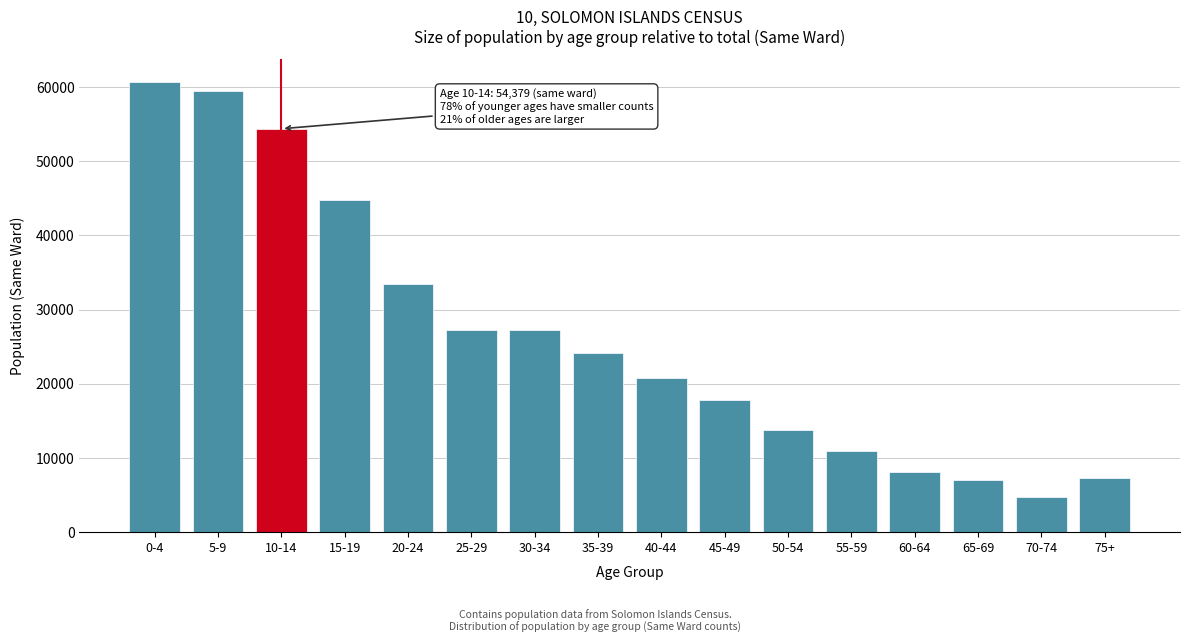

Approximately how many times larger is the value at 75+ compared to 45-49?

0.4